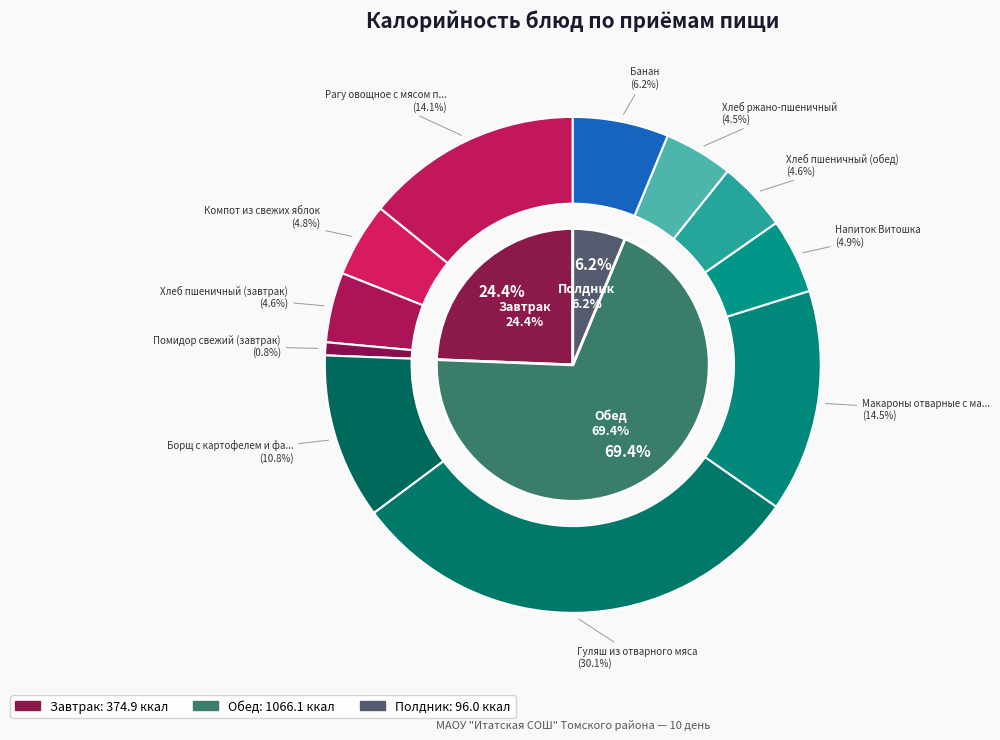

To the nearest percent, what percentage of the pie is Банан?

6%